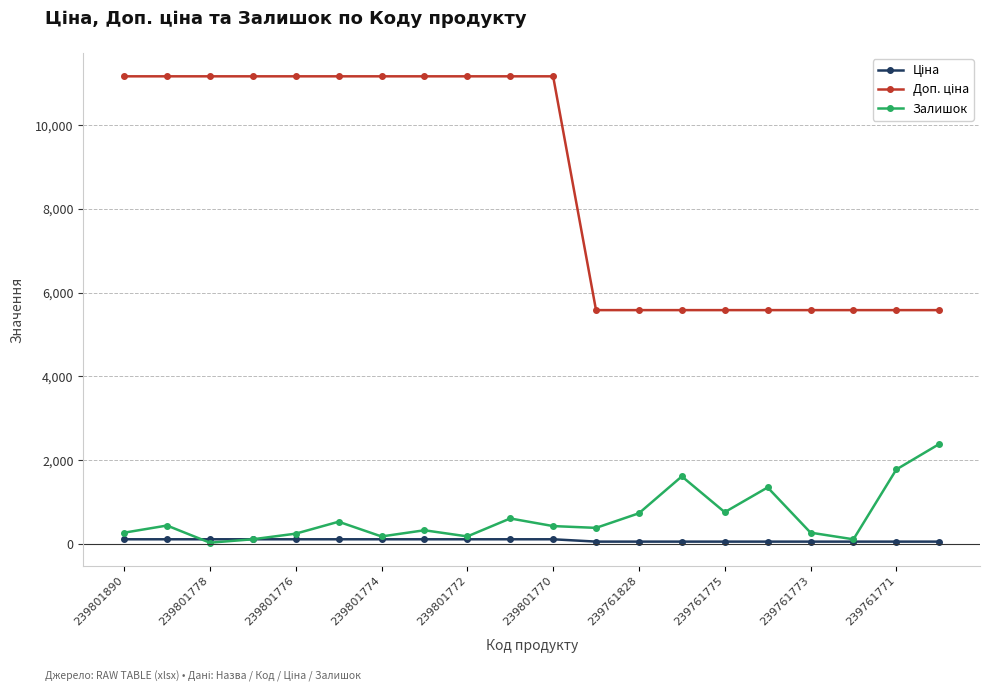

True or false: Залишок has more than 0 interior local peaks.

True